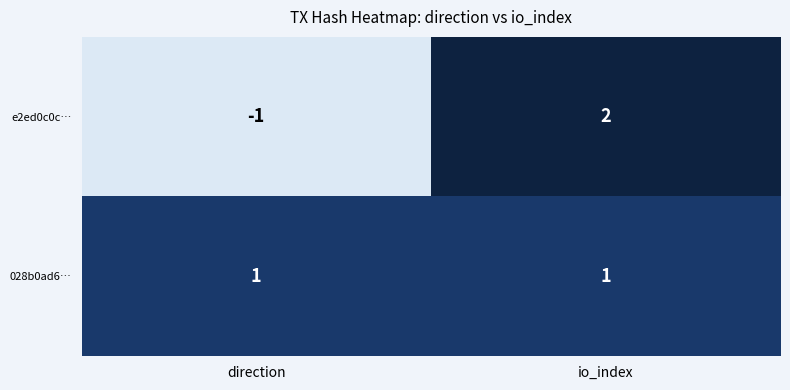

Reading left to right, transcribe all the data shown in this chart.

e2ed0c0c…: direction=-1	io_index=2
028b0ad6…: direction=1	io_index=1